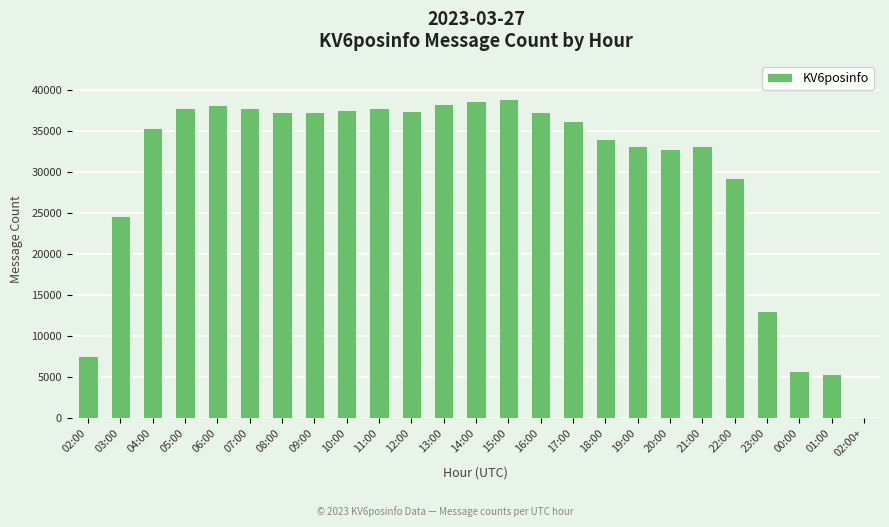

Which has a higher value, 13:00 or 05:00?

13:00